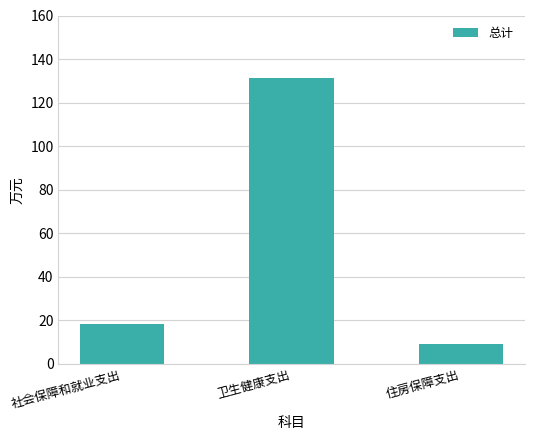

How many values are below 18?

1